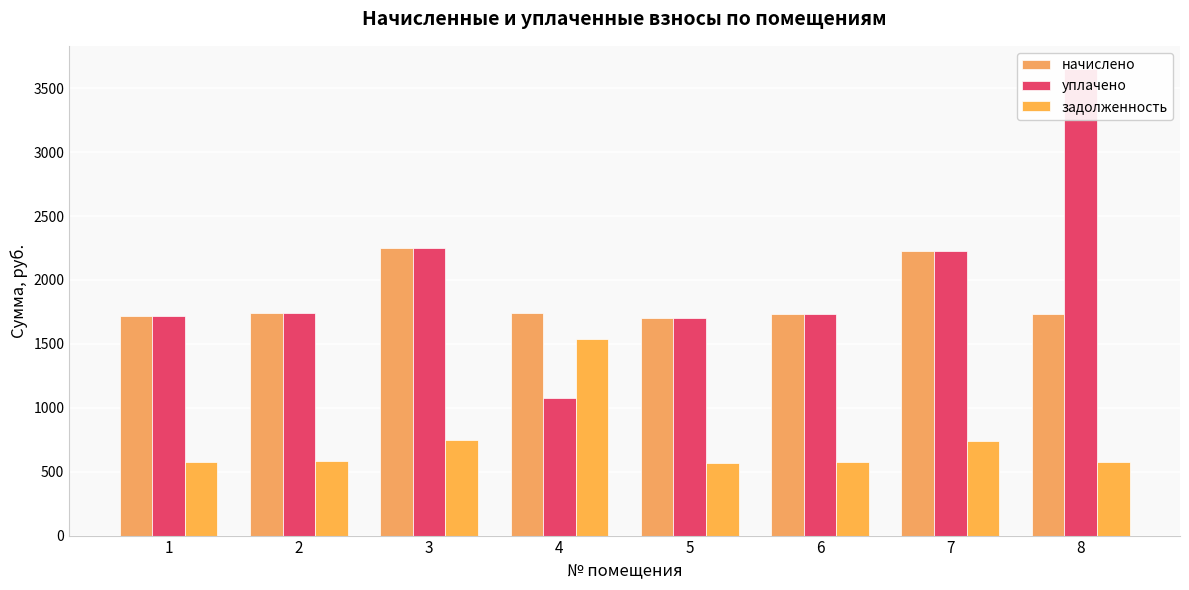

True or false: задолженность has a value of 578.0 at 8.

True